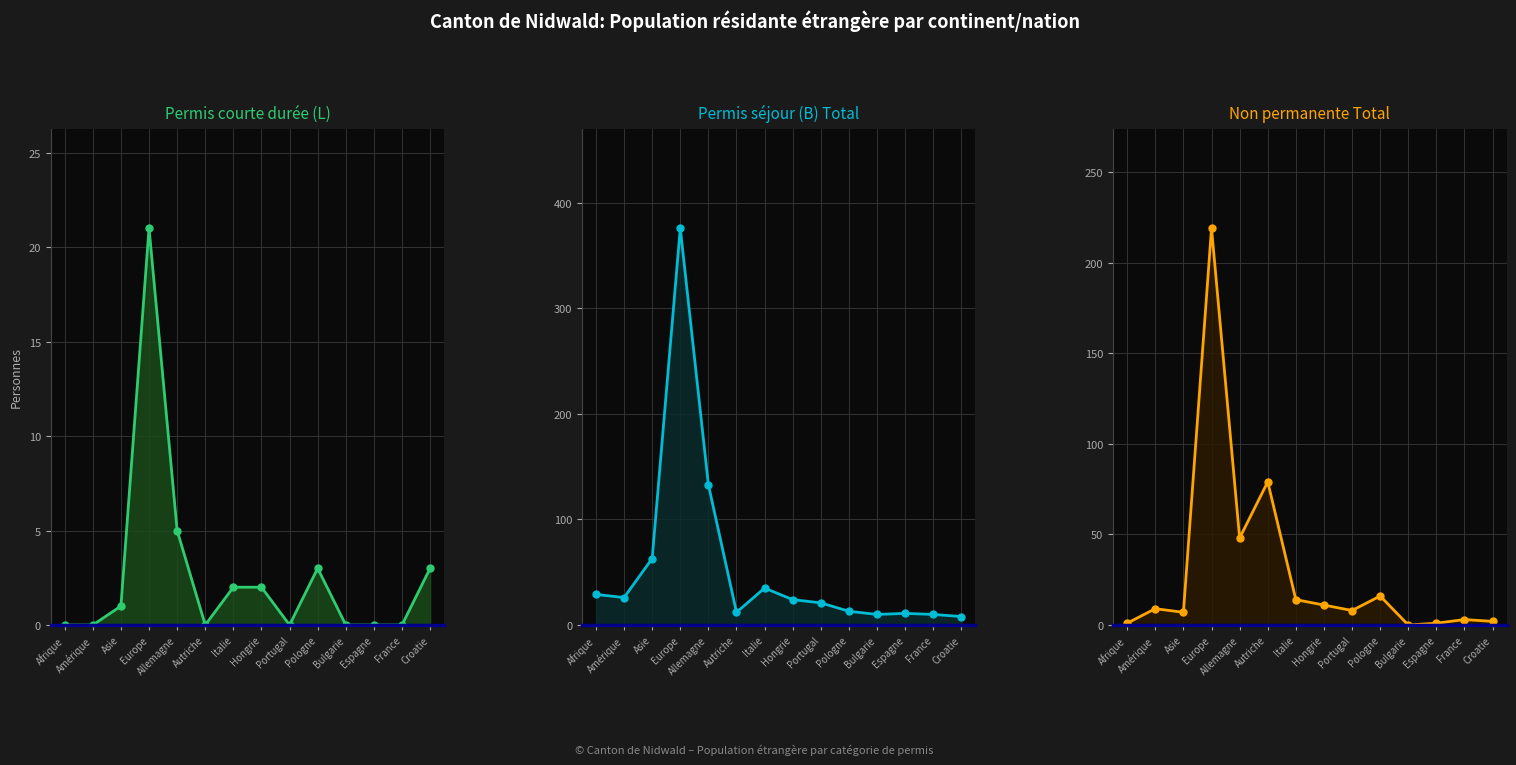

Is it true that Non permanente Total equals 1 at France?

False